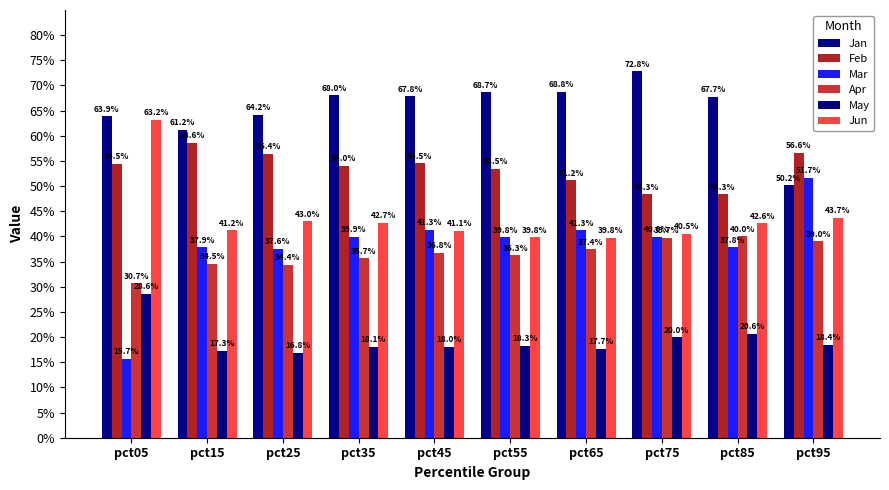

What is the value of the Jun bar at the 6th from the left?

0.4